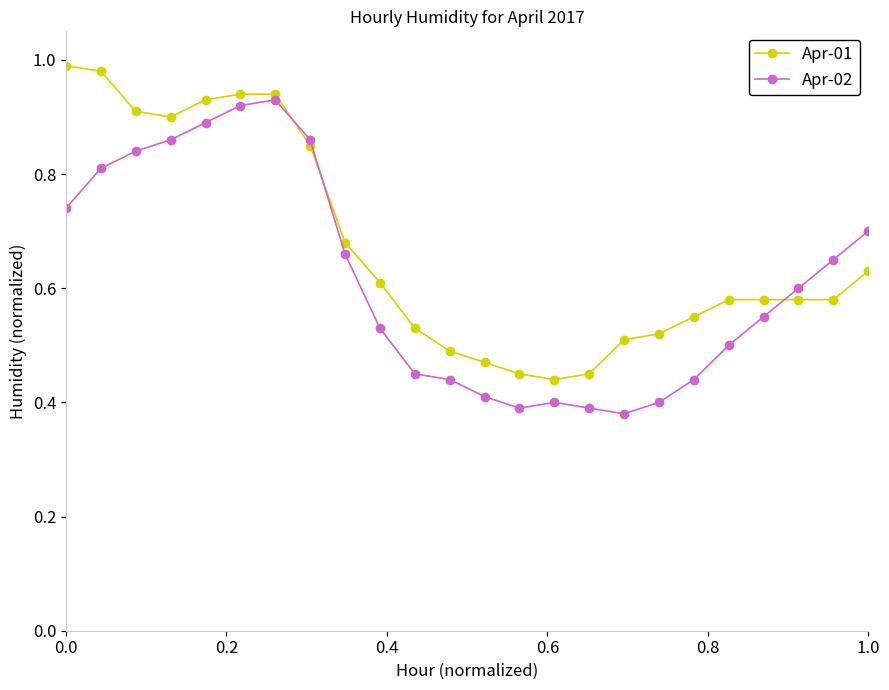

Rank the series by their maximum value, from highest to lowest.

Apr-01, Apr-02